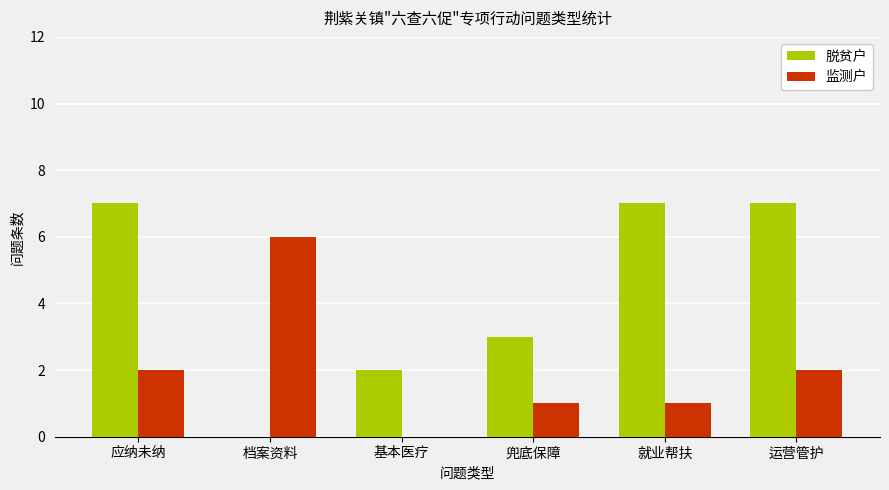

What is the sum of all 监测户 values?

12